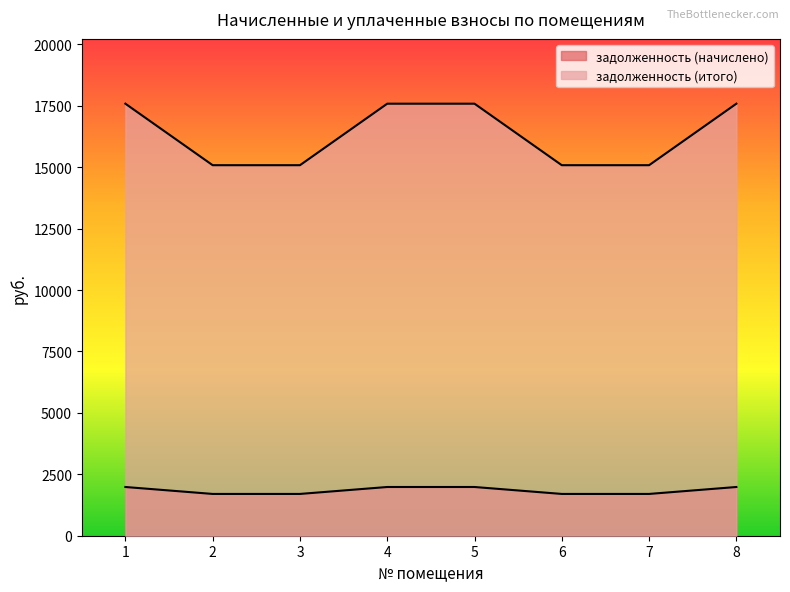

Reading left to right, extract all data points from this chart.

задолженность (начислено): 1983.4	1701.0	1701.0	1983.4	1983.4	1701.0	1701.0	1983.4
задолженность (итого): 17586.8	15083.0	15083.0	17586.8	17586.8	15083.0	15083.0	17586.8